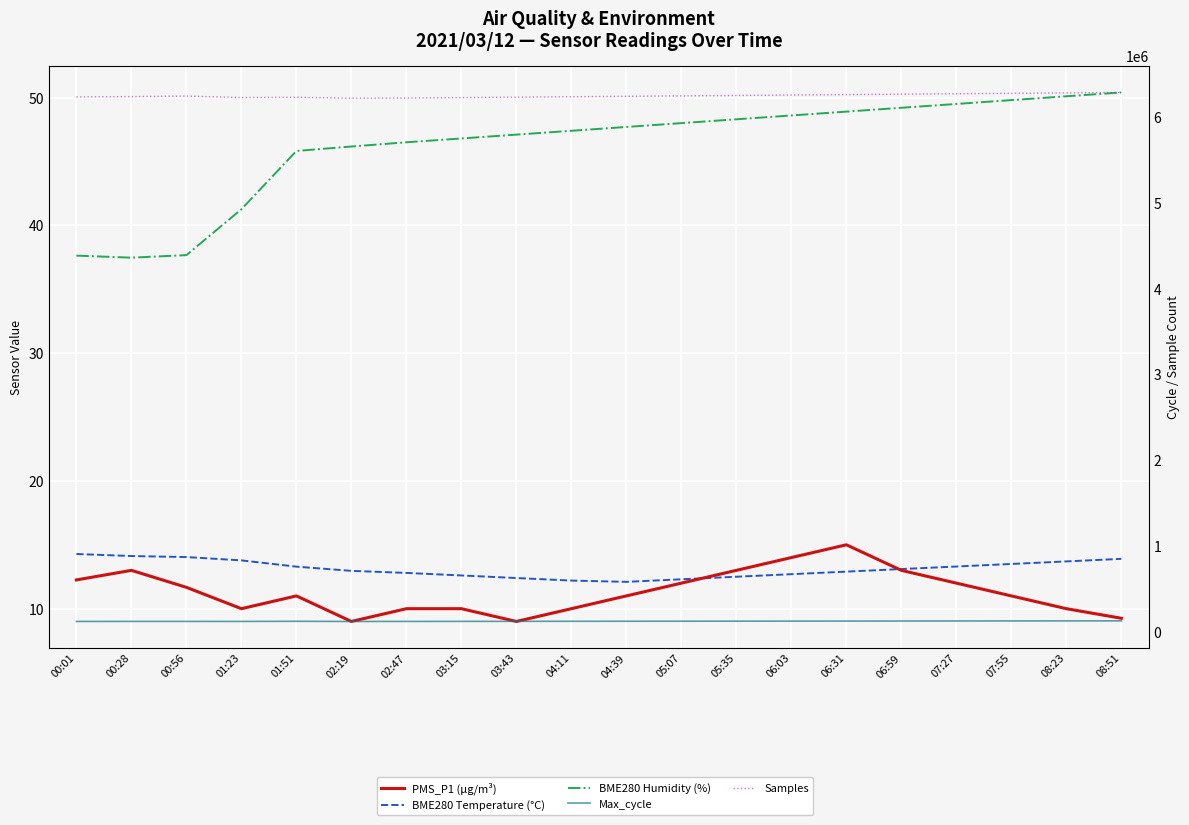

List the labels in order of PMS_P1 (µg/m³) value, smallest first.

02:19, 03:43, 08:51, 01:23, 02:47, 03:15, 04:11, 08:23, 01:51, 04:39, 07:55, 00:56, 05:07, 07:27, 00:01, 00:28, 05:35, 06:59, 06:03, 06:31